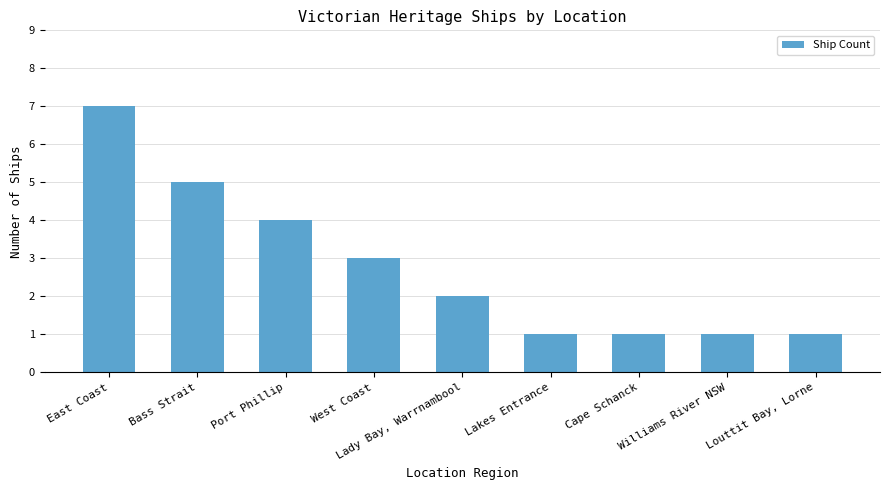

What is the difference between the maximum and minimum values?

6